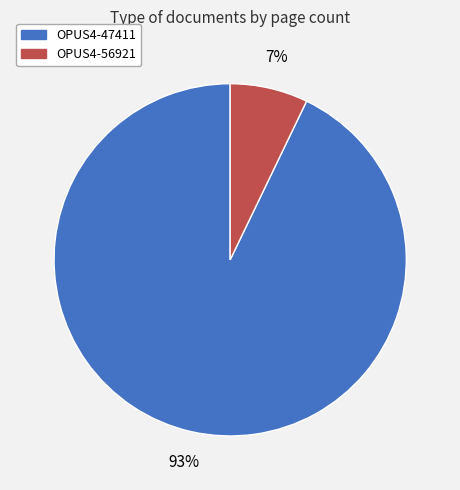

What percentage is the OPUS4-56921 slice, to the nearest percent?

7%